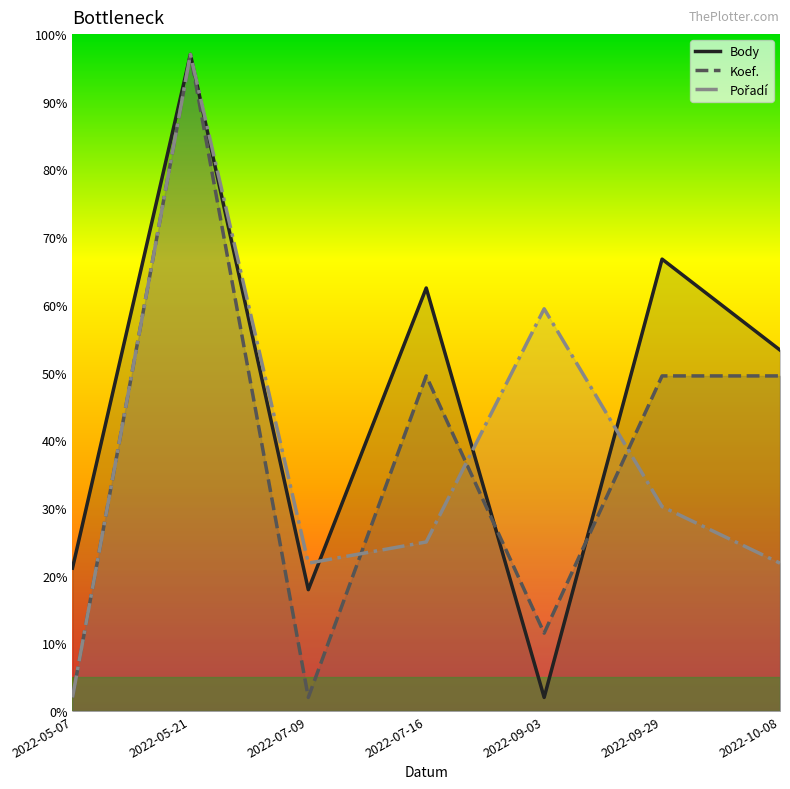

What is the value of the Pořadí point at the 5th from the left?

59.4